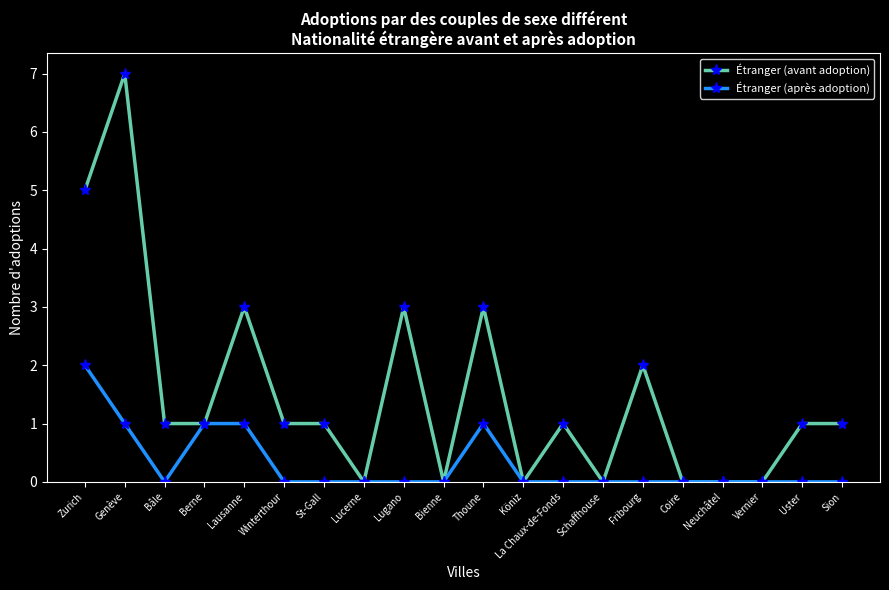

Reading left to right, transcribe all the data shown in this chart.

Étranger (avant adoption): Zurich=5	Genève=7	Bâle=1	Berne=1	Lausanne=3	Winterthour=1	St-Gall=1	Lucerne=0	Lugano=3	Bienne=0	Thoune=3	Köniz=0	La Chaux-de-Fonds=1	Schaffhouse=0	Fribourg=2	Coire=0	Neuchâtel=0	Vernier=0	Uster=1	Sion=1
Étranger (après adoption): Zurich=2	Genève=1	Bâle=0	Berne=1	Lausanne=1	Winterthour=0	St-Gall=0	Lucerne=0	Lugano=0	Bienne=0	Thoune=1	Köniz=0	La Chaux-de-Fonds=0	Schaffhouse=0	Fribourg=0	Coire=0	Neuchâtel=0	Vernier=0	Uster=0	Sion=0